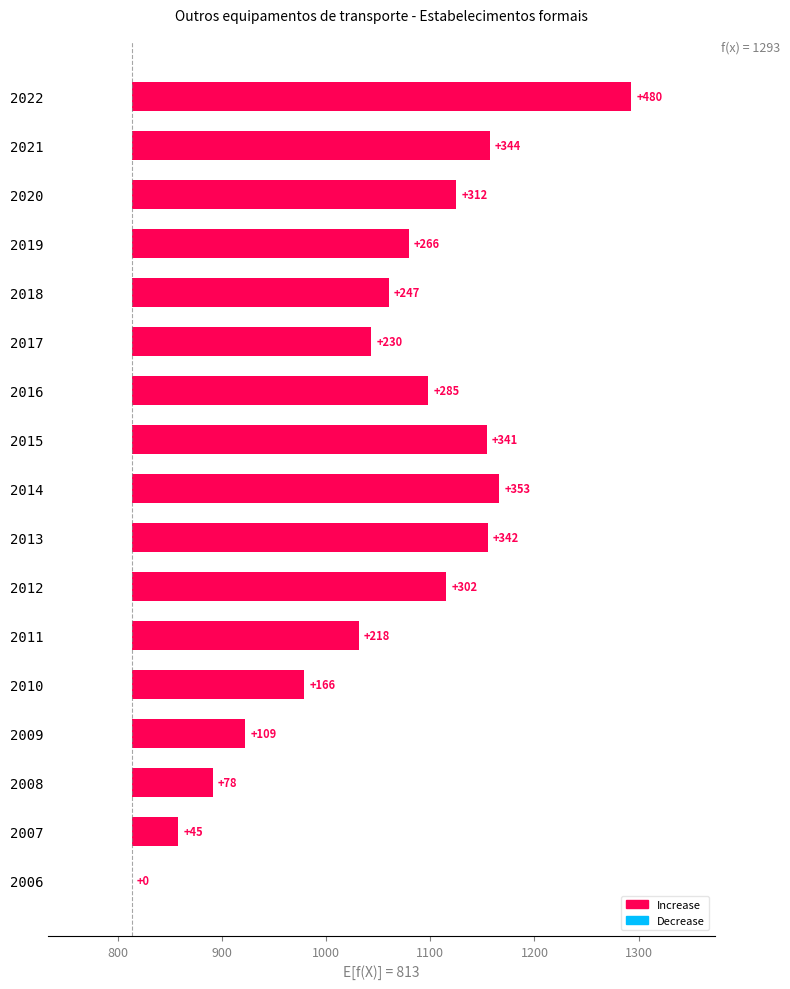

What is the difference between the maximum and minimum values?

480